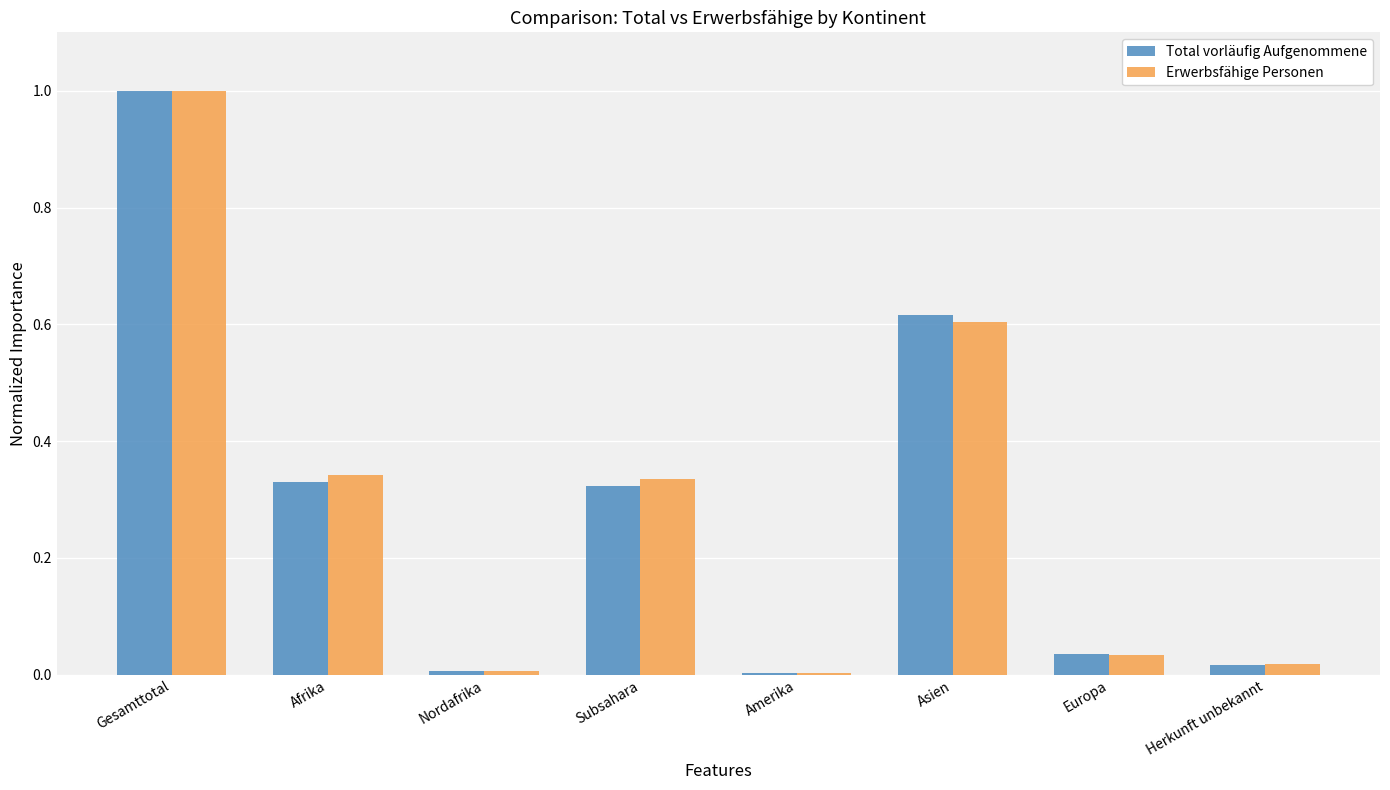

The Erwerbsfähige Personen series shows 0.5 at Subsahara. True or false?

False